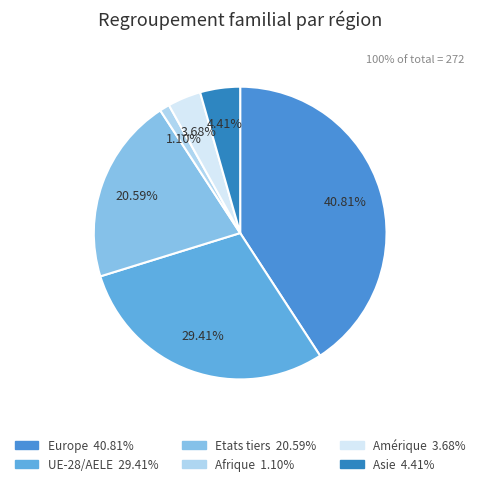

True or false: Amérique accounts for 1% of the total.

False